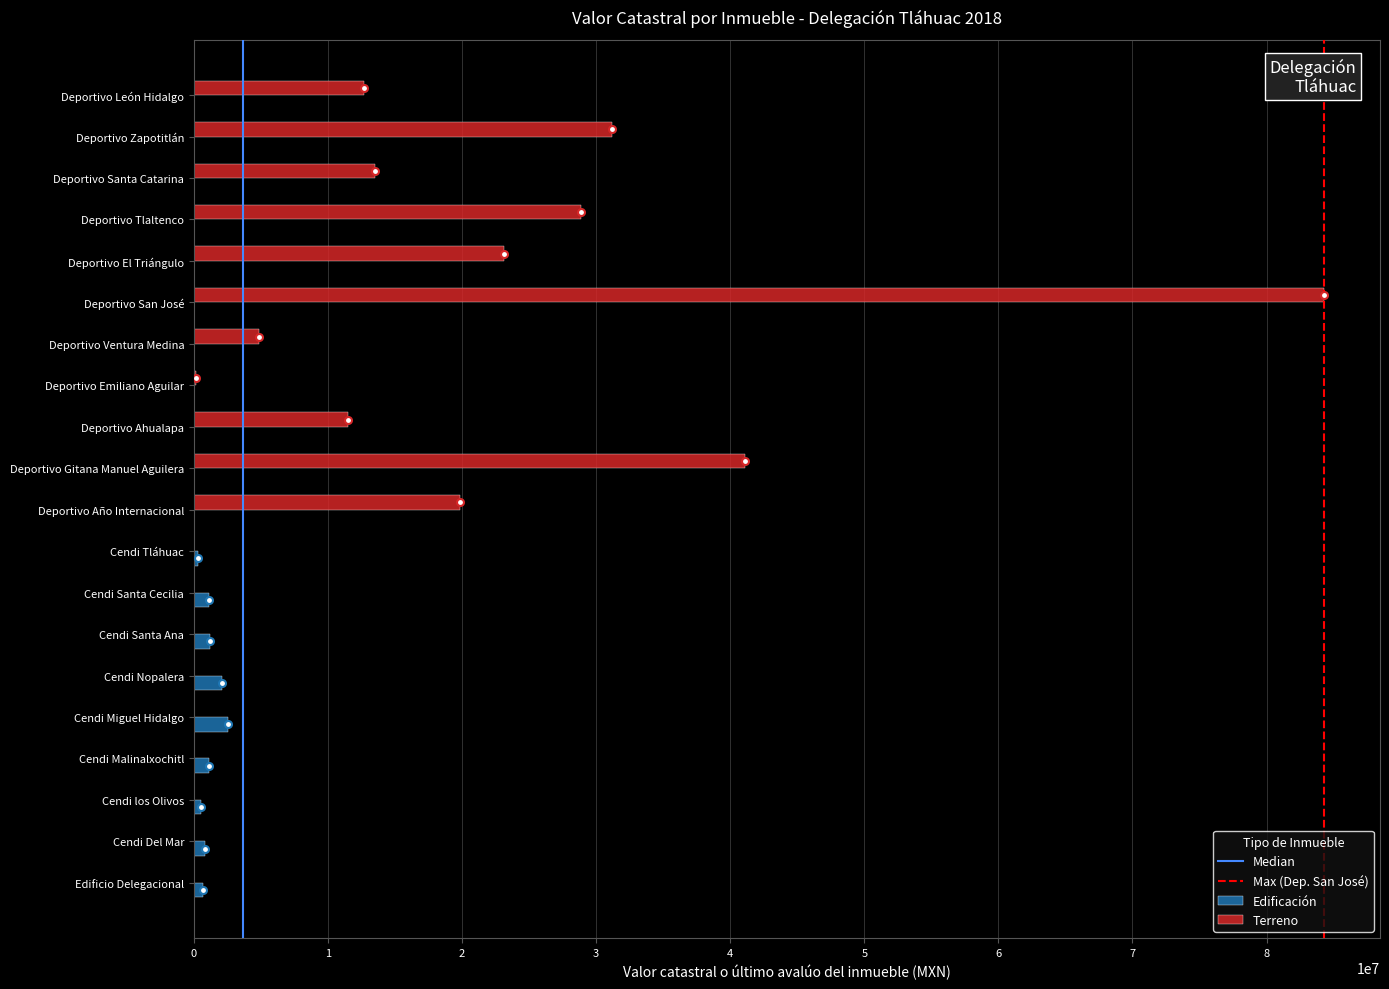

What is the sum of all Terreno values?

270977776.0